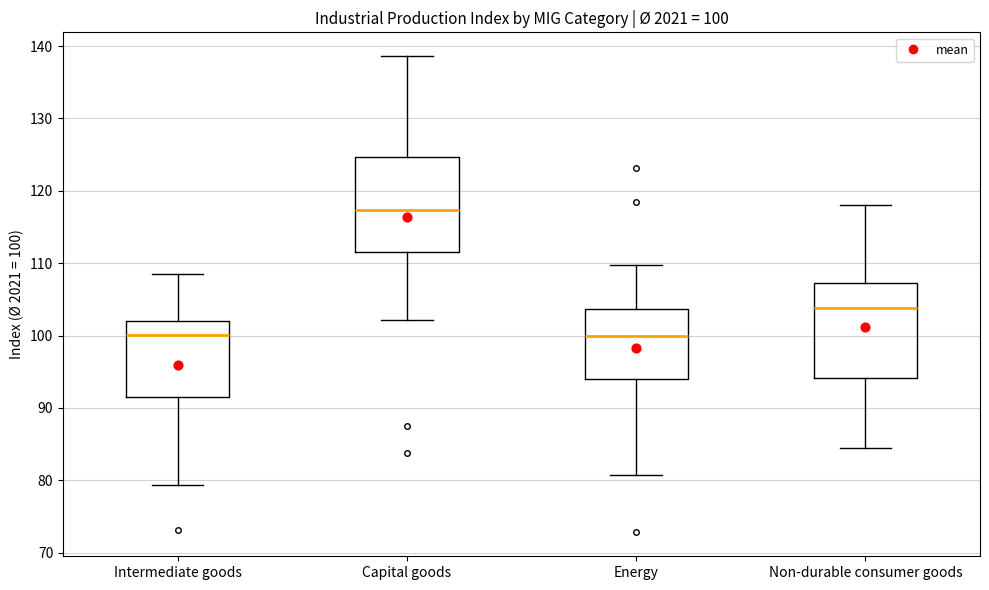

Which box's median line is the highest?

Capital goods